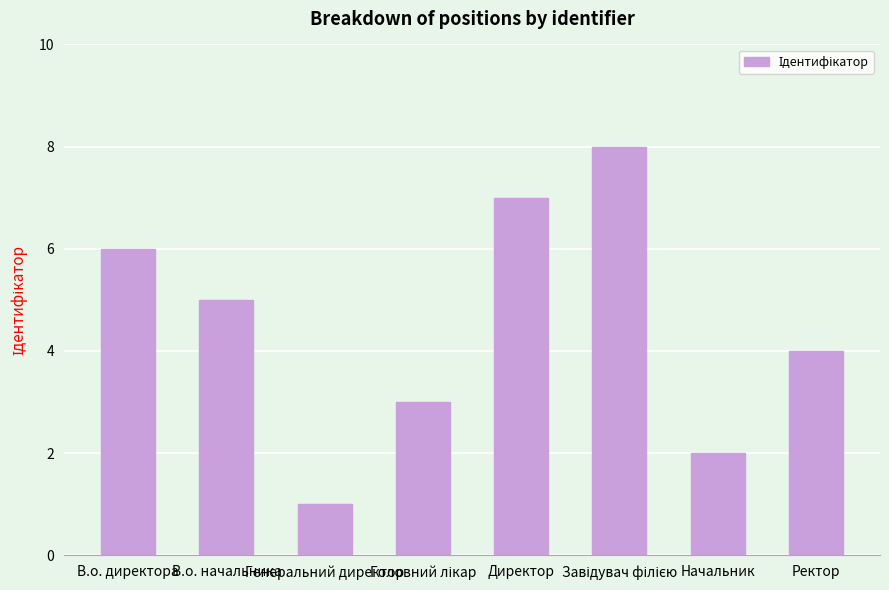

Are the bars grouped side by side (vs. stacked)?

No